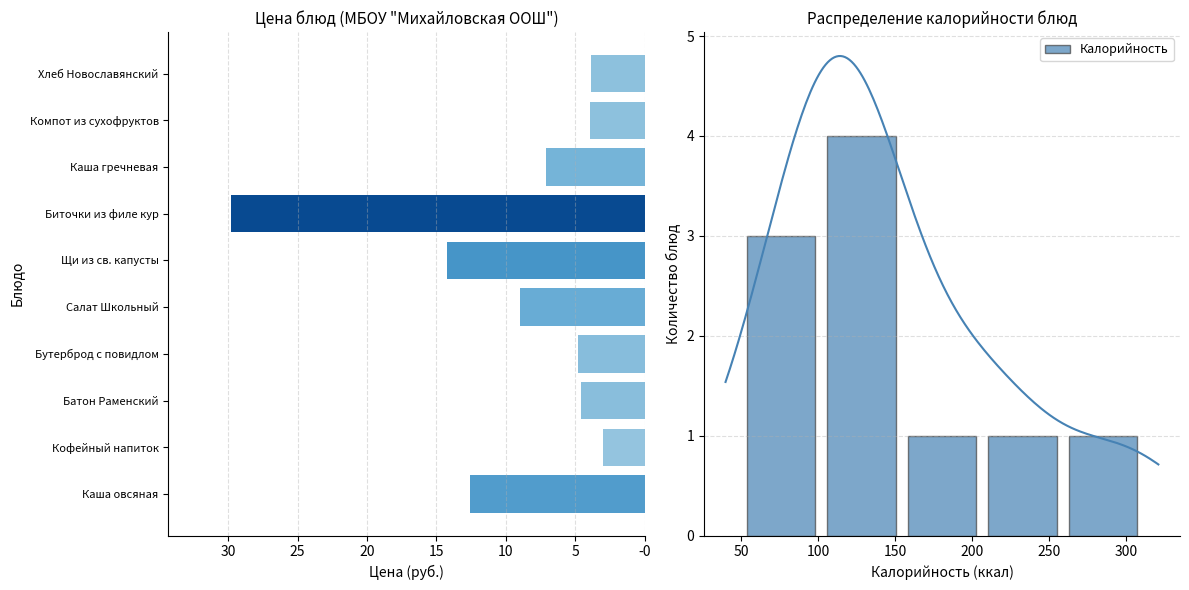

What is the highest value of the Калорийность series?

4